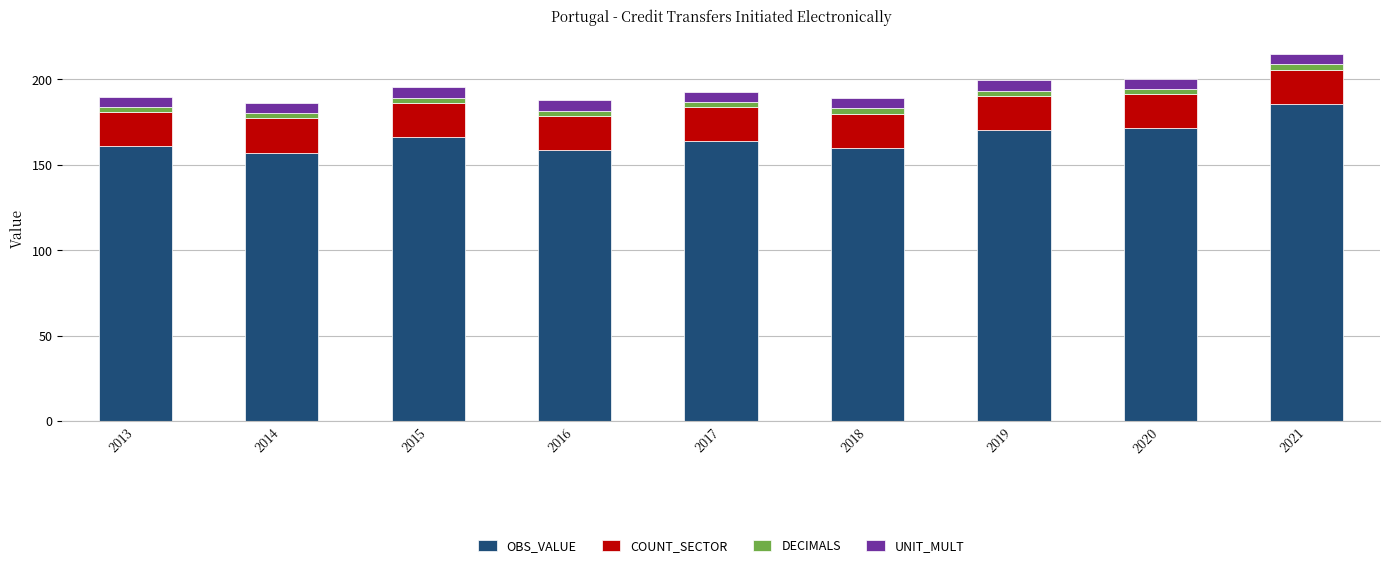

What is the highest value of the OBS_VALUE series?

185.8